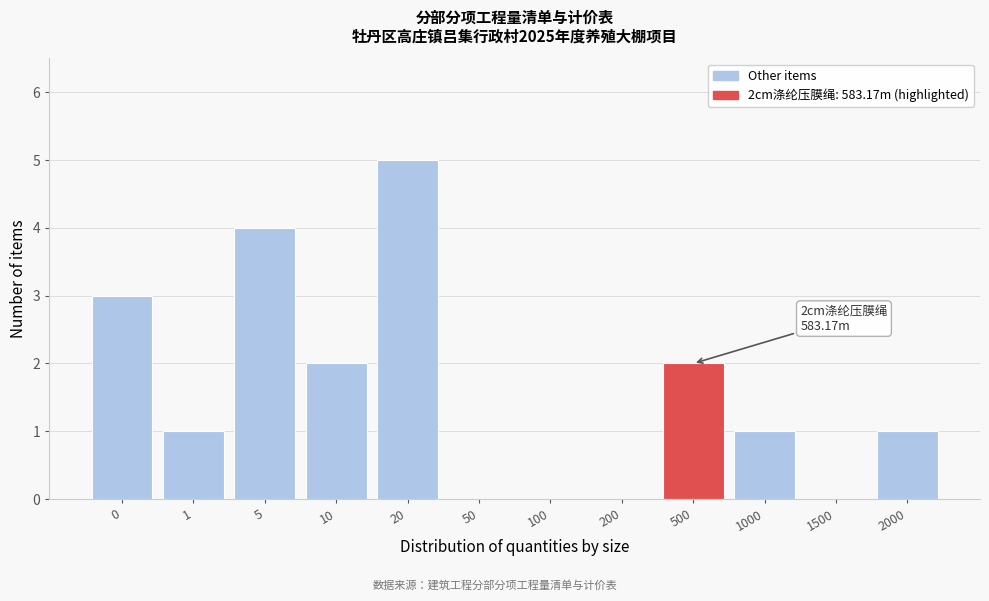

Reading left to right, what are all the values shown in this chart?

0=3	1=1	5=4	10=2	20=5	50=0	100=0	200=0	500=2	1000=1	1500=0	2000=1